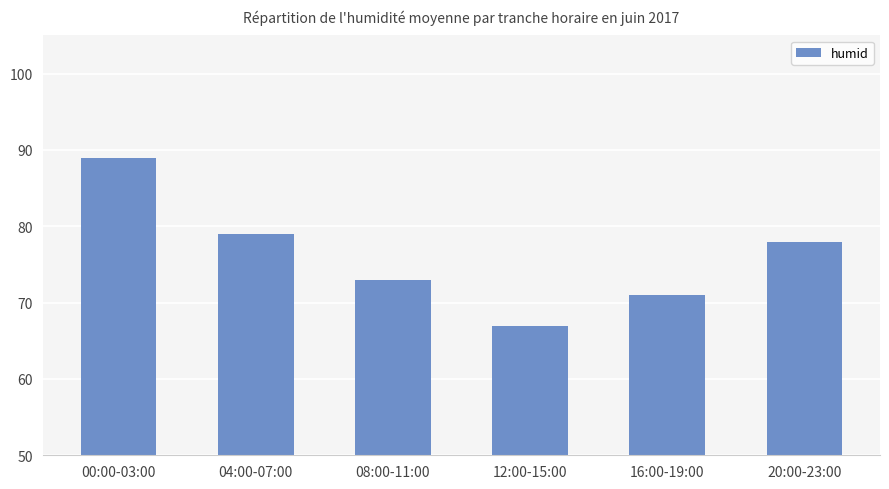

List the labels in order of value, largest first.

00:00-03:00, 04:00-07:00, 20:00-23:00, 08:00-11:00, 16:00-19:00, 12:00-15:00